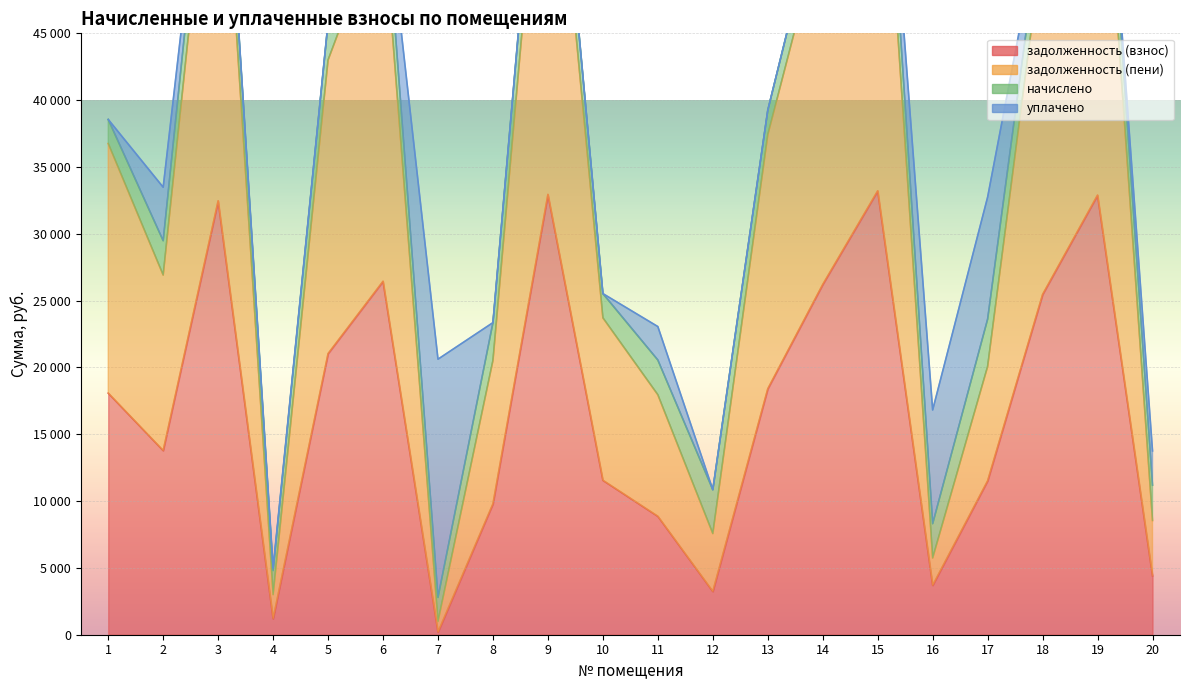

True or false: задолженность (пени) and задолженность (взнос) intersect in this chart.

False